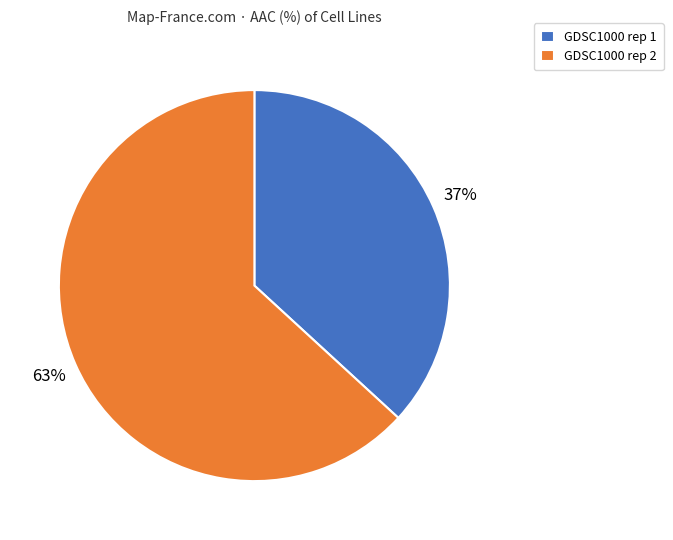

Is it true that GDSC1000 rep 2 is 63% of the pie?

True